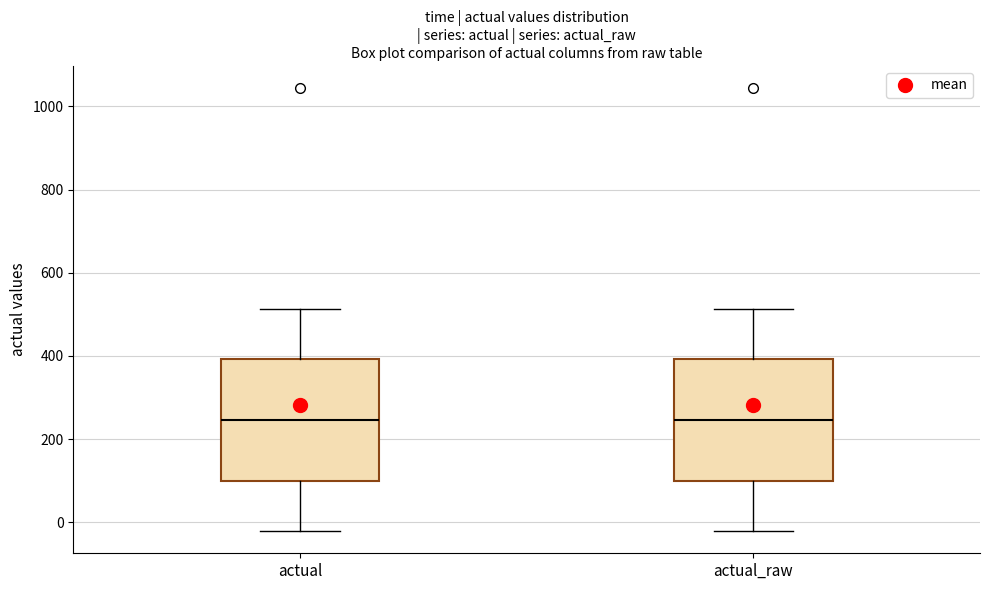

Where is the lower edge of the box for actual on the y-axis? The values are not printed on the chart, so give them approximately, as read against the axis.

100